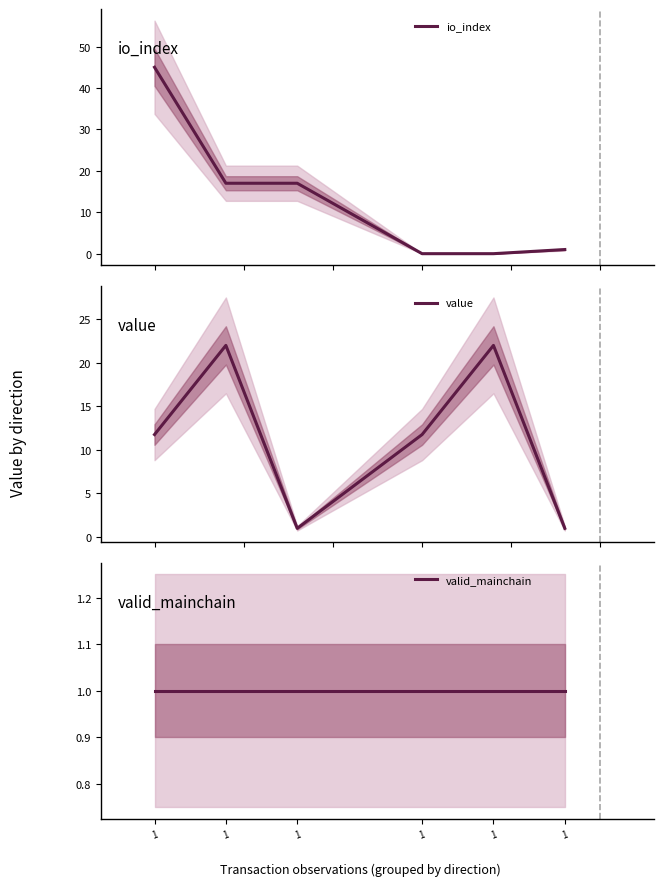

Which series ends up on top after the final intersection of io_index and value?

value